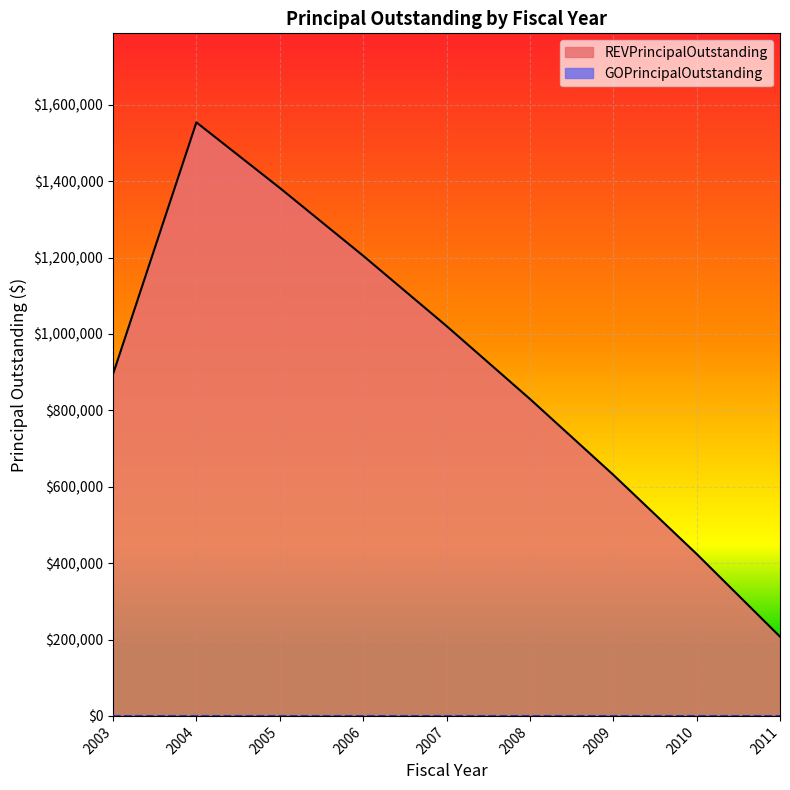

Approximately how many times larger is the value at 2010 compared to 2009?

0.7